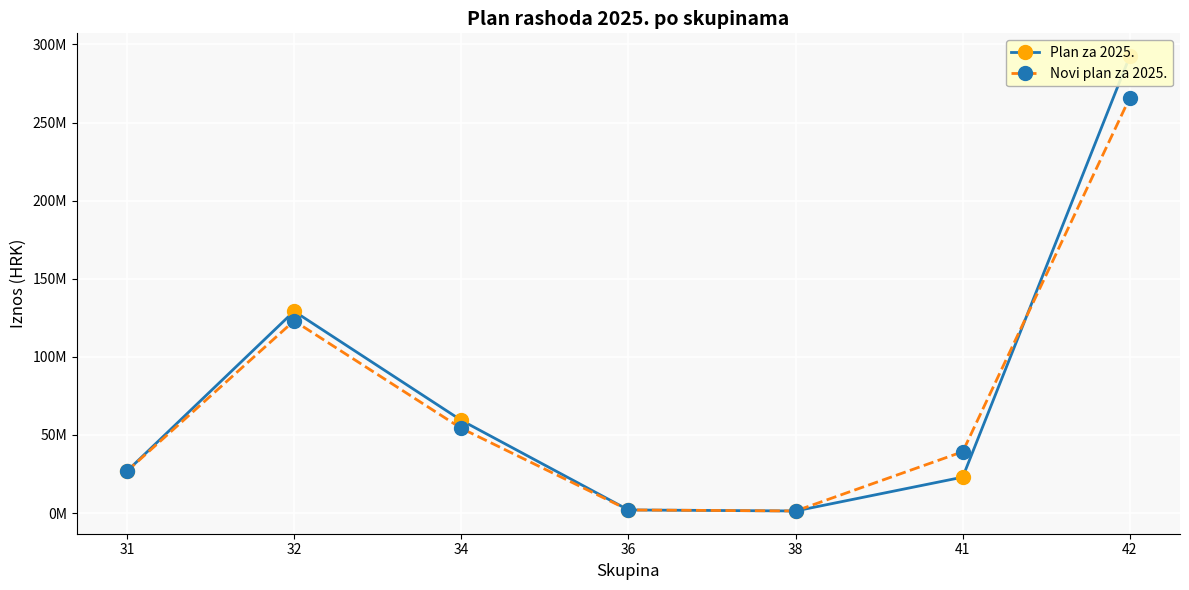

Is it true that Plan za 2025. equals 45454865 at 31?

False